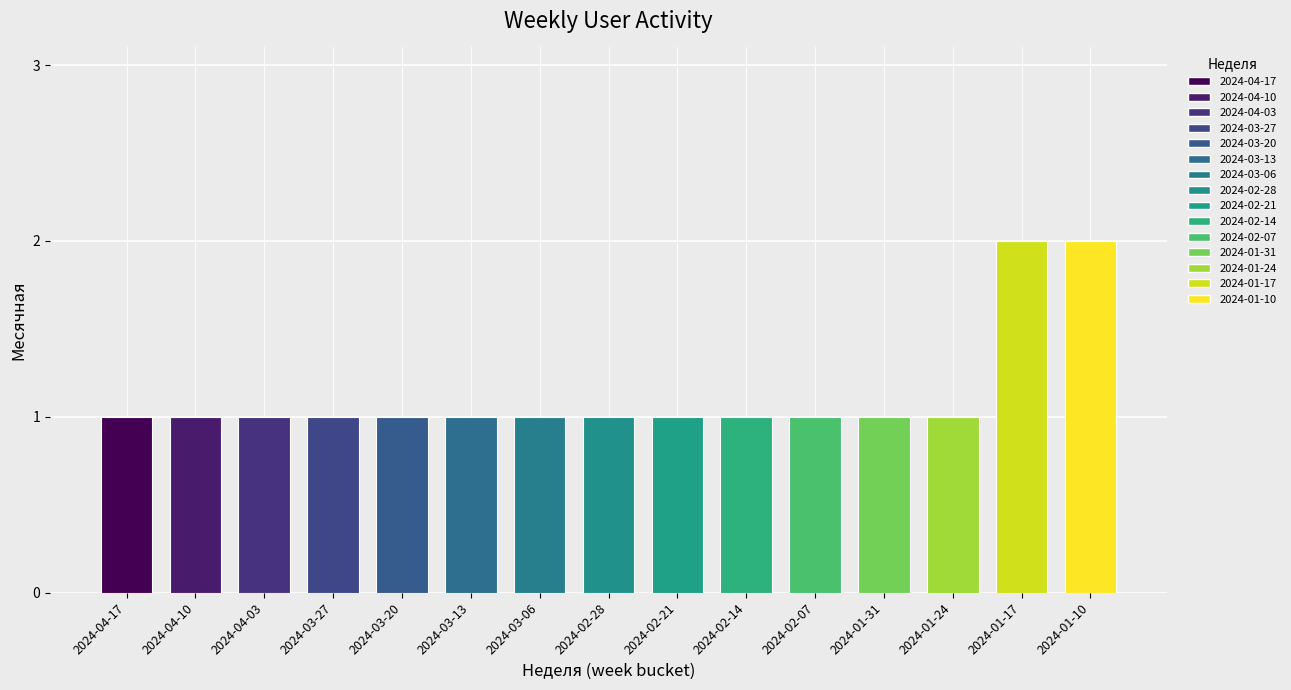

The value at 2024-01-24 is 1. True or false?

True